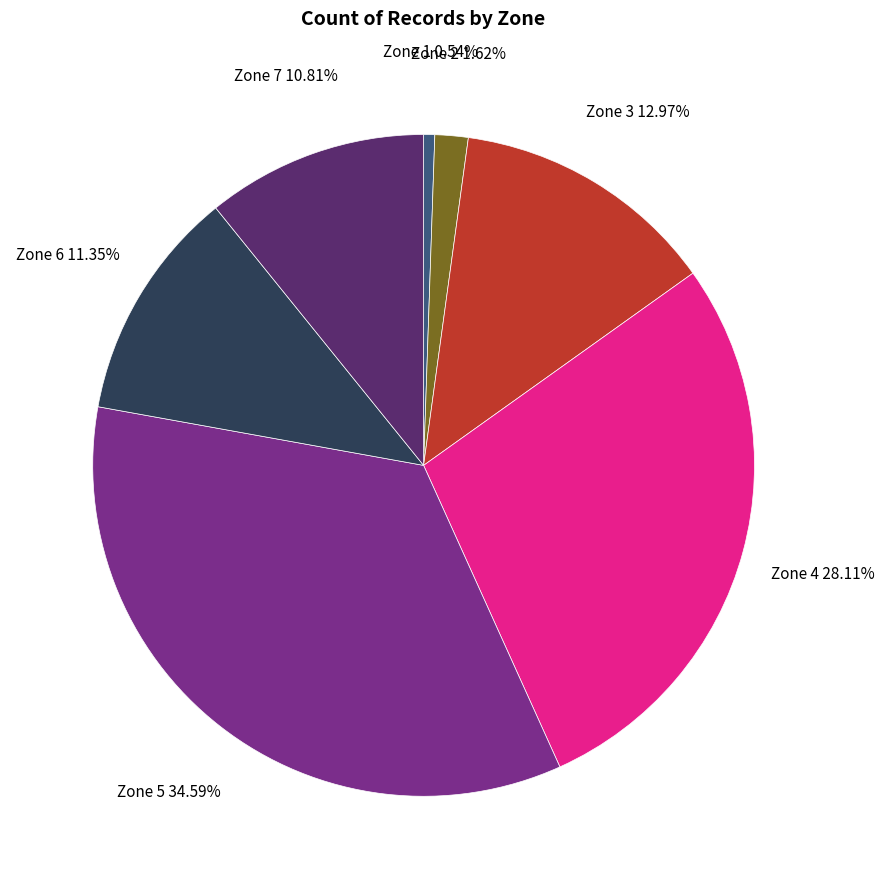

Is there any slice that represents more than half of the pie?

No